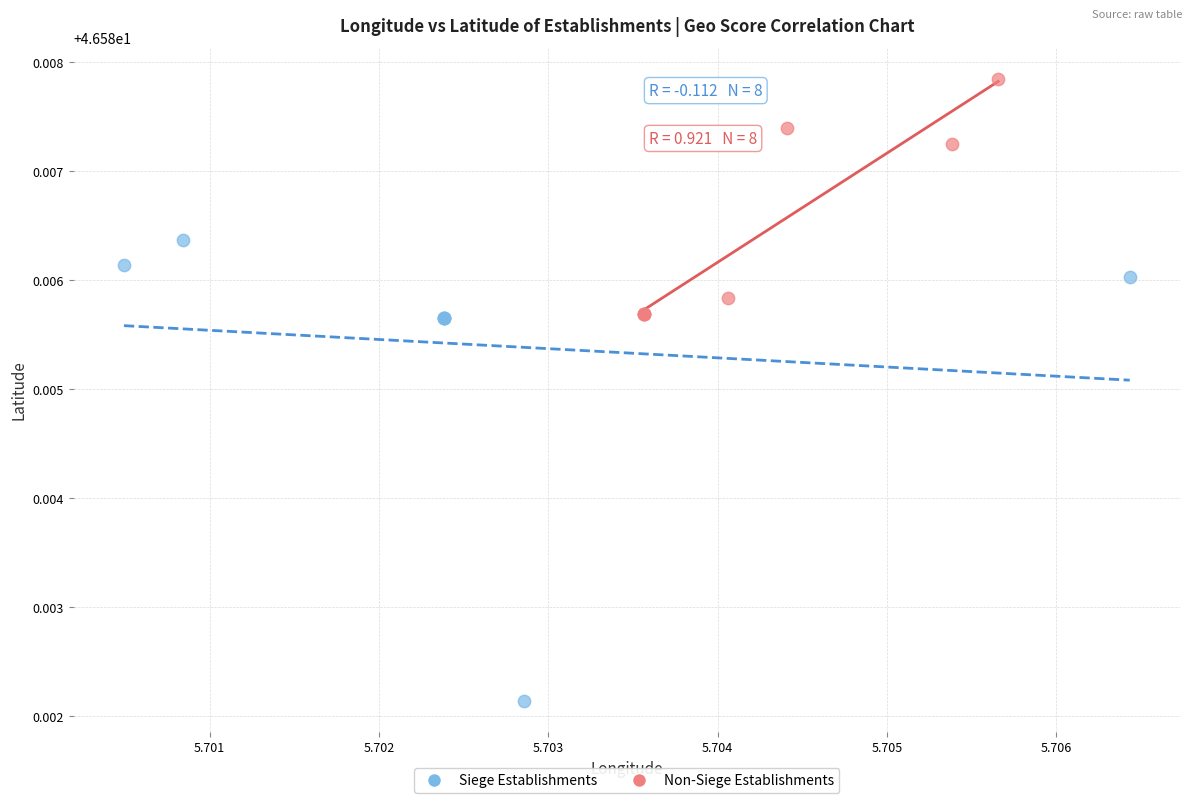

Which series has the largest Y range (max minus min)?

Siege Establishments